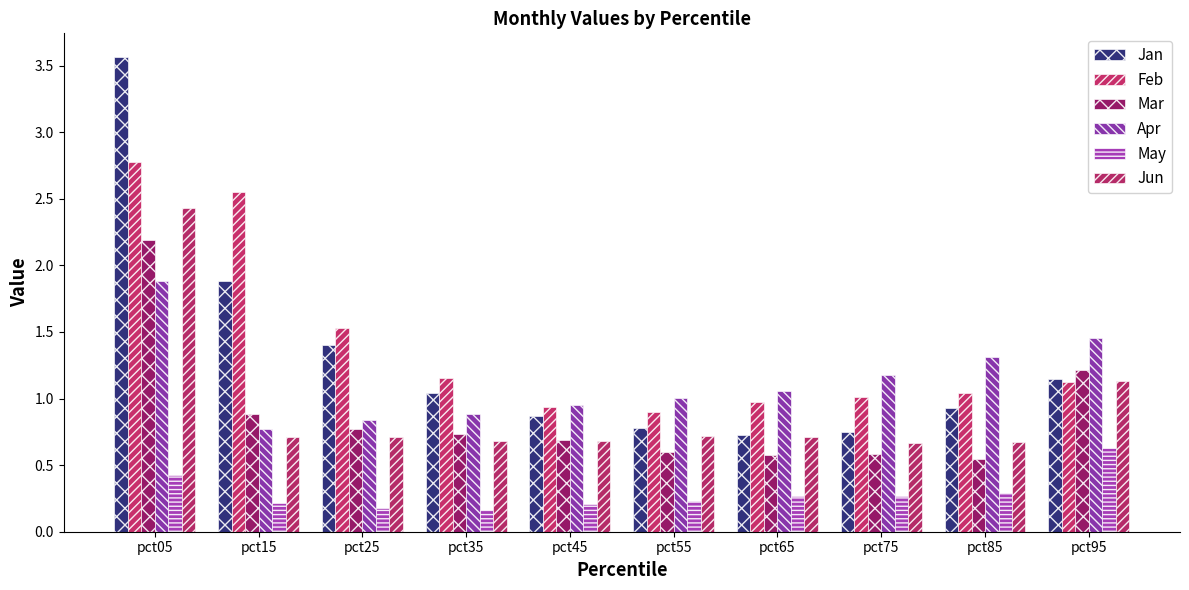

What is the total value across all series at pct85?

4.8